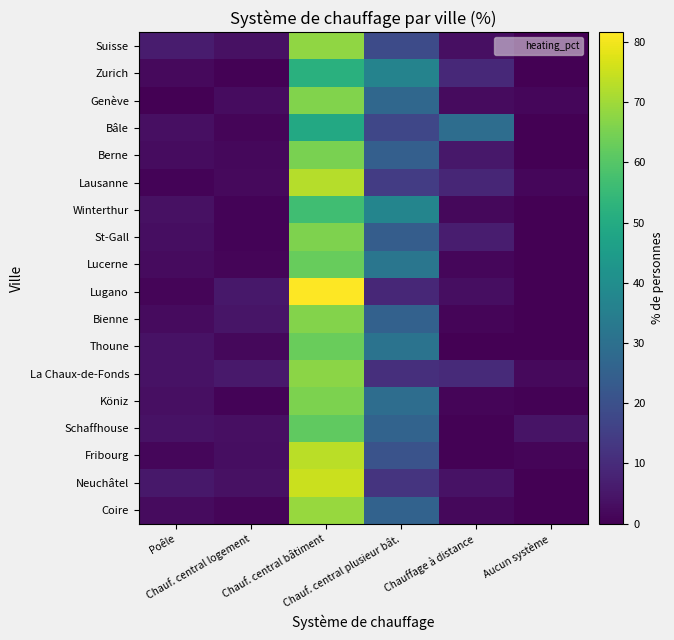

Reading right to left, extract all data points from this chart.

Suisse: Aucun système=0.3	Chauffage à distance=3.3	Chauf. central plusieur bât.=18.5	Chauf. central bâtiment=68.2	Chauf. central logement=3.6	Poêle=6.2
Zurich: Aucun système=0.1	Chauffage à distance=9.4	Chauf. central plusieur bât.=36.5	Chauf. central bâtiment=51.7	Chauf. central logement=0.4	Poêle=2.0
Genève: Aucun système=1.5	Chauffage à distance=2.5	Chauf. central plusieur bât.=27.1	Chauf. central bâtiment=66.0	Chauf. central logement=2.6	Poêle=0.3
Bâle: Aucun système=0.1	Chauffage à distance=29.1	Chauf. central plusieur bât.=17.3	Chauf. central bâtiment=49.1	Chauf. central logement=1.1	Poêle=3.3
Berne: Aucun système=0.3	Chauffage à distance=5.1	Chauf. central plusieur bât.=24.8	Chauf. central bâtiment=65.2	Chauf. central logement=1.7	Poêle=2.8
Lausanne: Aucun système=1.4	Chauffage à distance=8.8	Chauf. central plusieur bât.=14.5	Chauf. central bâtiment=72.5	Chauf. central logement=2.1	Poêle=0.7
Winterthur: Aucun système=0.1	Chauffage à distance=1.9	Chauf. central plusieur bât.=37.2	Chauf. central bâtiment=56.6	Chauf. central logement=0.7	Poêle=3.6
St-Gall: Aucun système=0.1	Chauffage à distance=6.4	Chauf. central plusieur bât.=24.1	Chauf. central bâtiment=65.7	Chauf. central logement=0.8	Poêle=2.9
Lucerne: Aucun système=0.1	Chauffage à distance=1.5	Chauf. central plusieur bât.=32.0	Chauf. central bâtiment=62.7	Chauf. central logement=1.2	Poêle=2.5
Lugano: Aucun système=0.0	Chauffage à distance=2.9	Chauf. central plusieur bât.=9.1	Chauf. central bâtiment=81.6	Chauf. central logement=5.2	Poêle=1.1
Bienne: Aucun système=0.1	Chauffage à distance=1.2	Chauf. central plusieur bât.=25.3	Chauf. central bâtiment=66.3	Chauf. central logement=4.6	Poêle=2.5
Thoune: Aucun système=0.1	Chauffage à distance=0.3	Chauf. central plusieur bât.=31.0	Chauf. central bâtiment=62.9	Chauf. central logement=1.8	Poêle=3.9
La Chaux-de-Fonds: Aucun système=2.0	Chauffage à distance=9.8	Chauf. central plusieur bât.=11.1	Chauf. central bâtiment=67.5	Chauf. central logement=5.7	Poêle=4.0
Köniz: Aucun système=0.4	Chauffage à distance=1.1	Chauf. central plusieur bât.=29.1	Chauf. central bâtiment=65.4	Chauf. central logement=0.9	Poêle=3.2
Schaffhouse: Aucun système=4.4	Chauffage à distance=0.6	Chauf. central plusieur bât.=26.0	Chauf. central bâtiment=61.8	Chauf. central logement=3.4	Poêle=3.9
Fribourg: Aucun système=1.2	Chauffage à distance=0.4	Chauf. central plusieur bât.=21.0	Chauf. central bâtiment=73.0	Chauf. central logement=2.9	Poêle=1.4
Neuchâtel: Aucun système=0.0	Chauffage à distance=4.0	Chauf. central plusieur bât.=12.2	Chauf. central bâtiment=75.0	Chauf. central logement=3.6	Poêle=5.1
Coire: Aucun système=0.1	Chauffage à distance=1.8	Chauf. central plusieur bât.=25.7	Chauf. central bâtiment=69.0	Chauf. central logement=1.0	Poêle=2.5